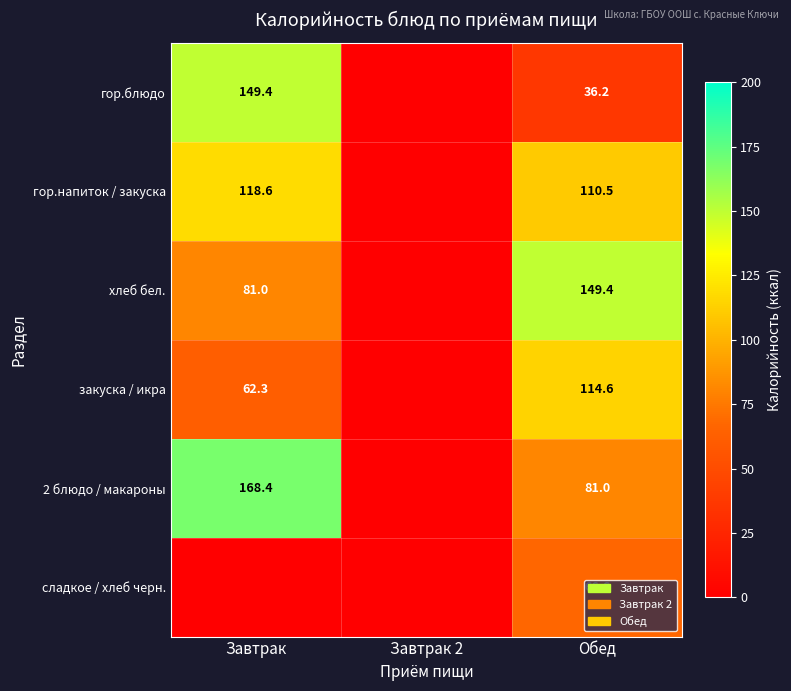

Rank the series at Обед from highest to lowest value.

хлеб бел., закуска / икра, гор.напиток / закуска, 2 блюдо / макароны, сладкое / хлеб черн., гор.блюдо